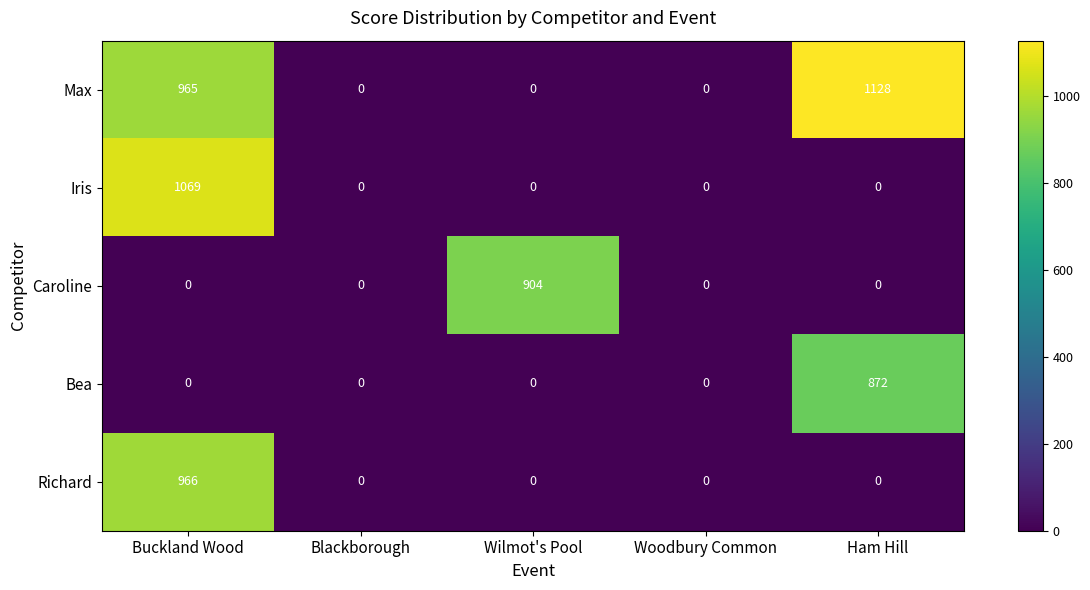

Reading left to right, extract all data points from this chart.

Max: 965	0	0	0	1128
Iris: 1069	0	0	0	0
Caroline: 0	0	904	0	0
Bea: 0	0	0	0	872
Richard: 966	0	0	0	0